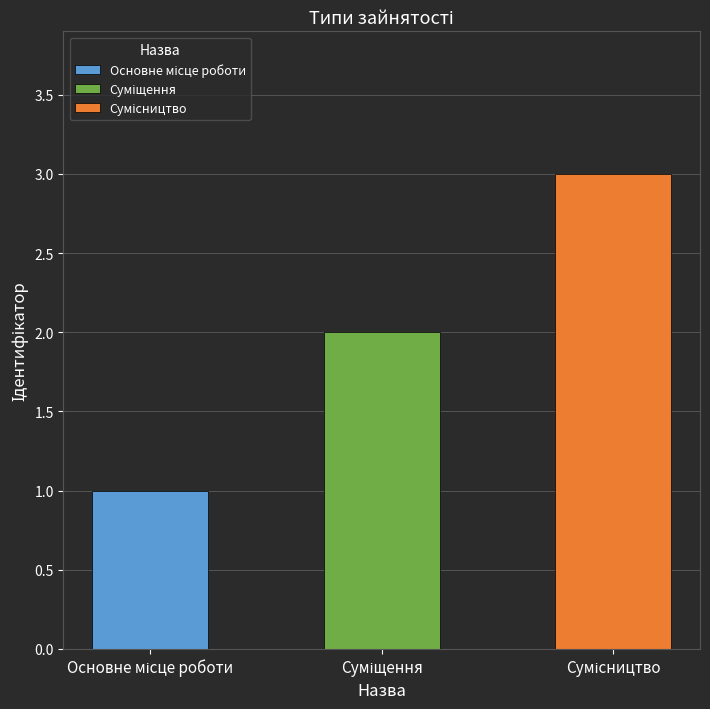

The value at Сумісництво is 1. True or false?

False